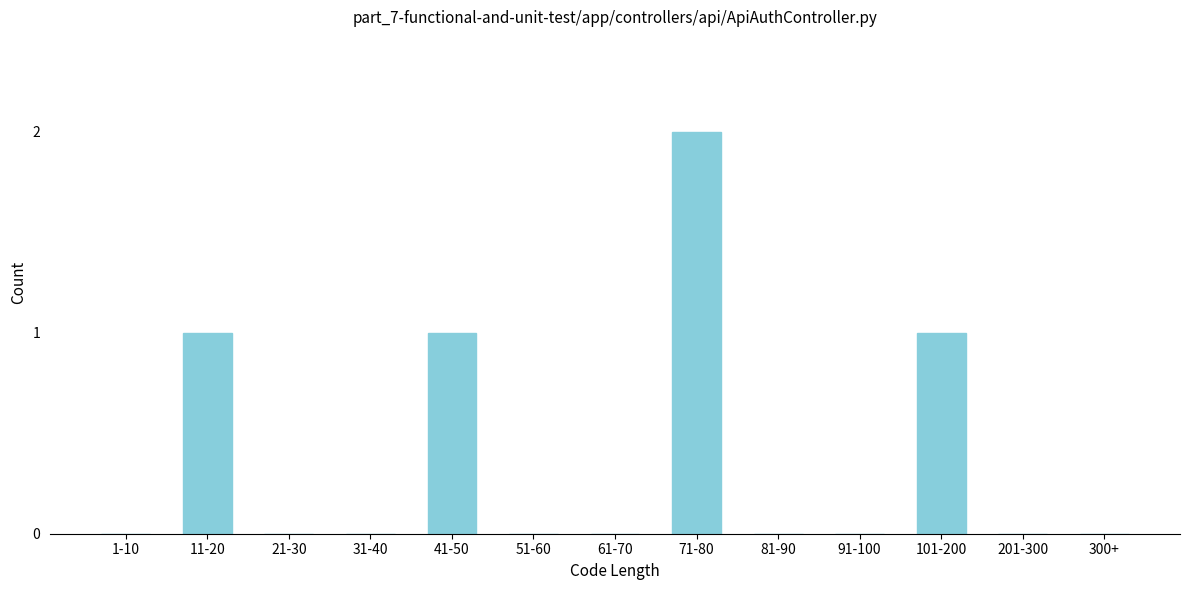

Reading left to right, list all the values displayed in this chart.

1-10=0	11-20=1	21-30=0	31-40=0	41-50=1	51-60=0	61-70=0	71-80=2	81-90=0	91-100=0	101-200=1	201-300=0	300+=0